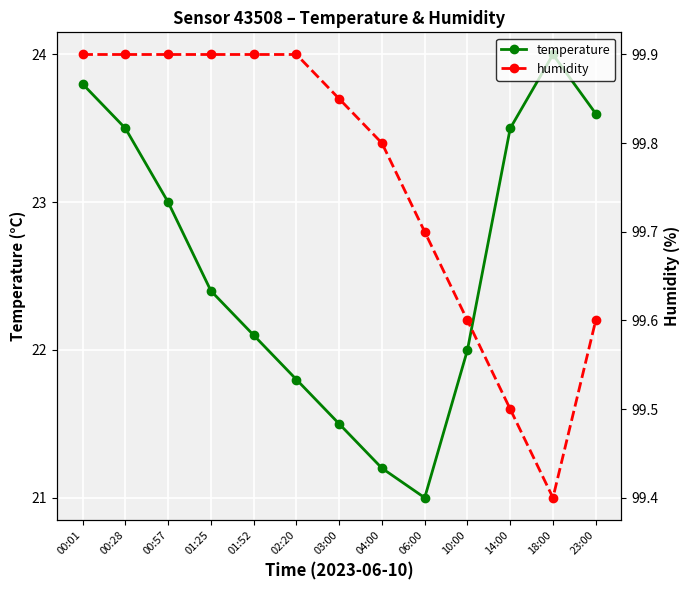

What is the label of the 2nd point from the right?

18:00